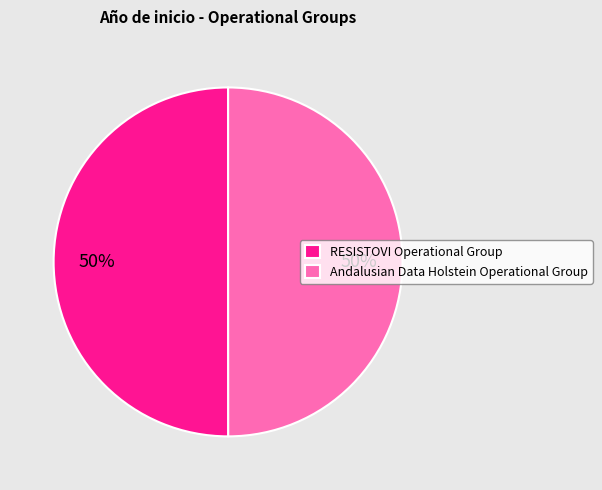

True or false: RESISTOVI Operational Group accounts for 44% of the total.

False